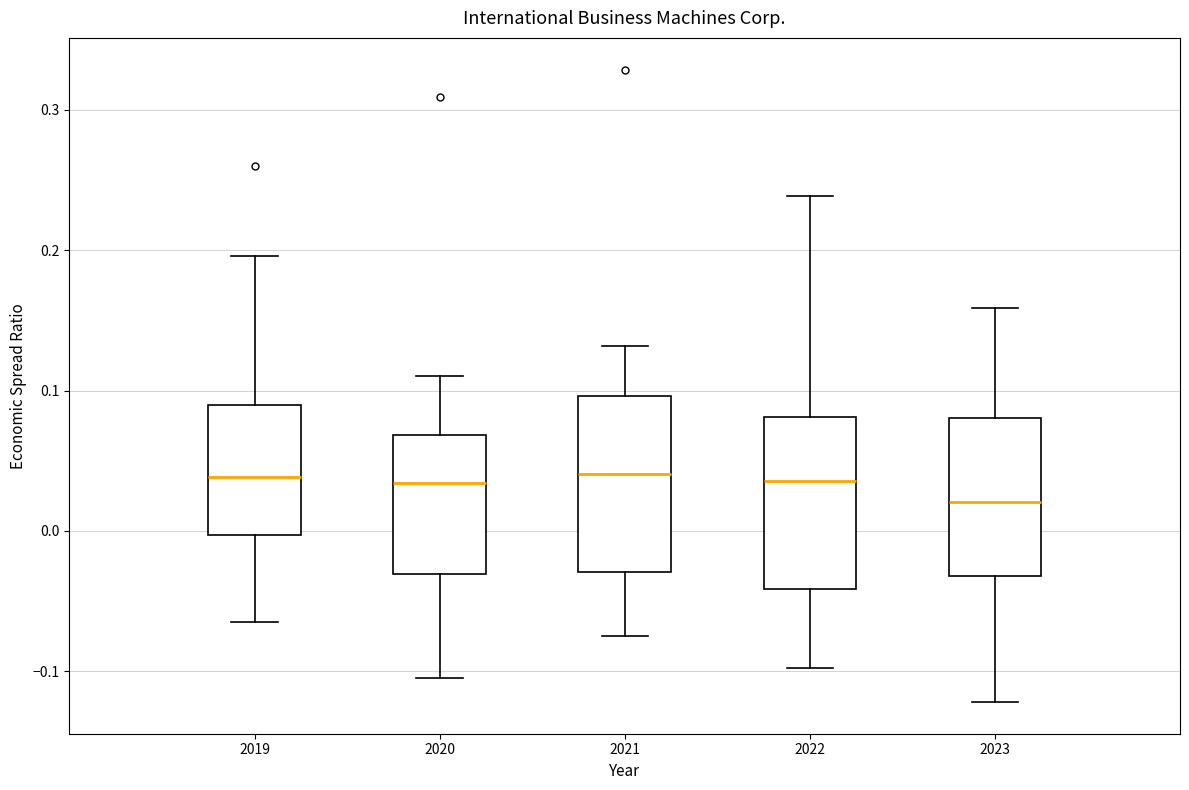

Where does the upper whisker of the box at x = 2019 end on the y-axis? The values are not printed on the chart, so give them approximately, as read against the axis.

0.20